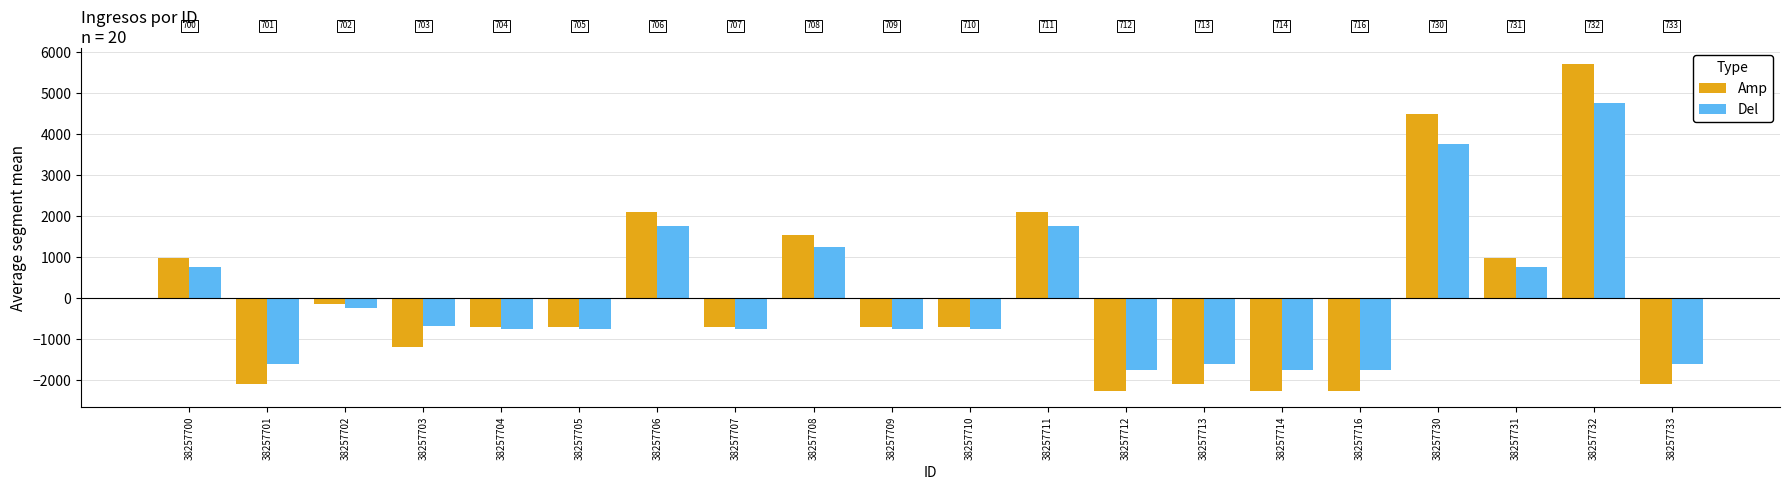

What is the difference between the highest and lowest values at 38257707?

53.2